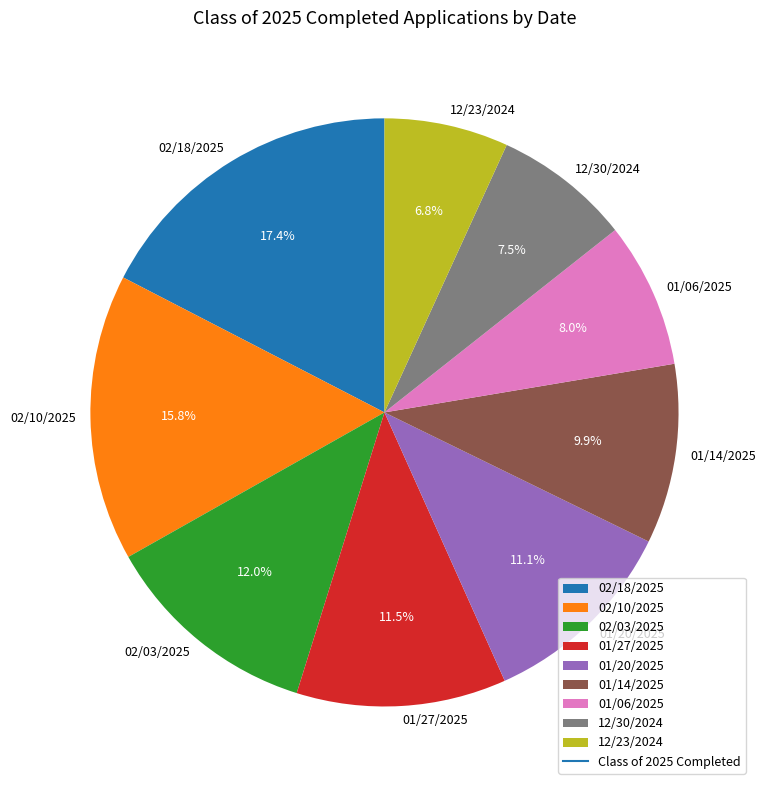

How much of the chart is everything except 02/18/2025?

82.6%